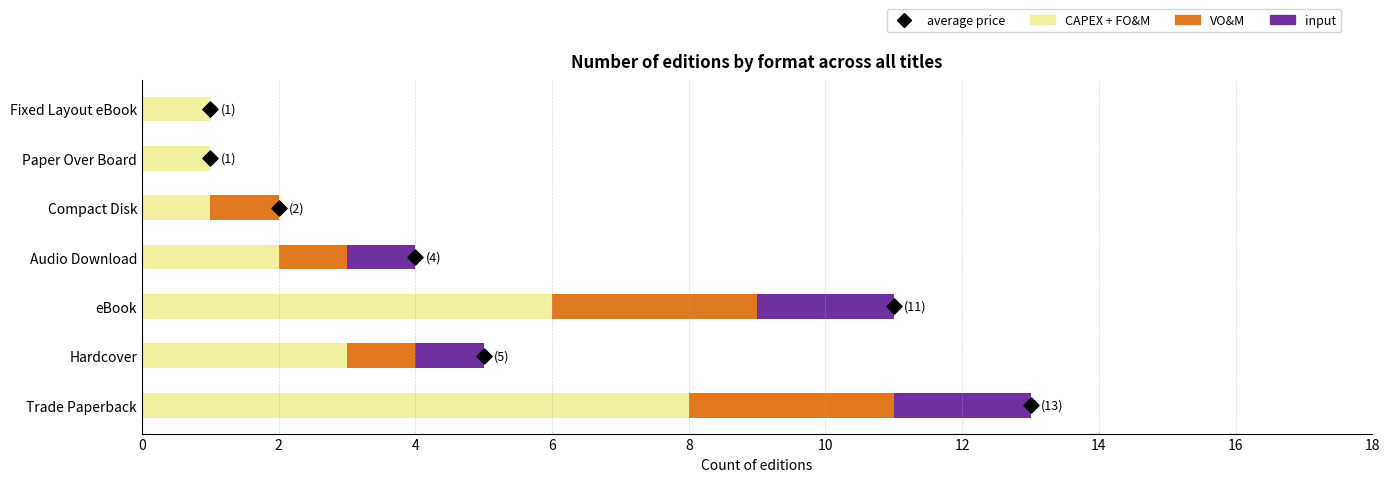

What are all the series names shown in the legend?

CAPEX + FO&M, VO&M, input, average price